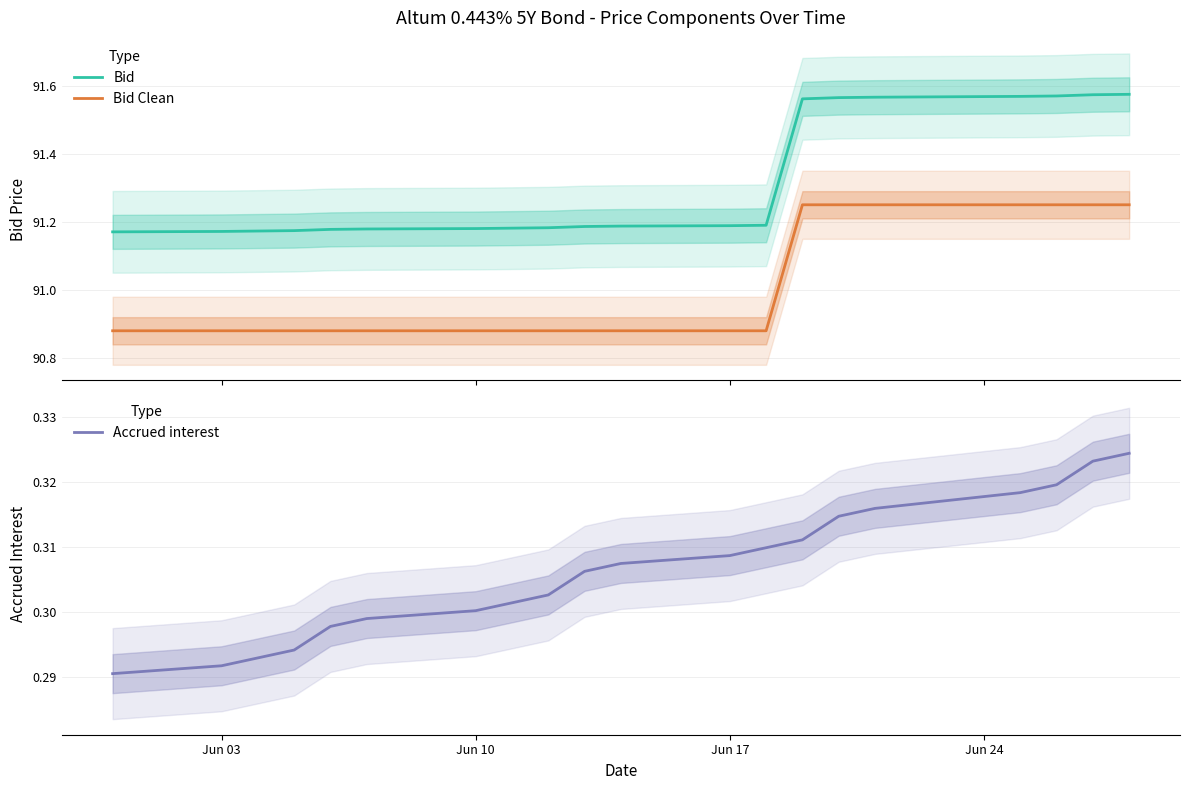

True or false: Bid Clean and Bid intersect in this chart.

False